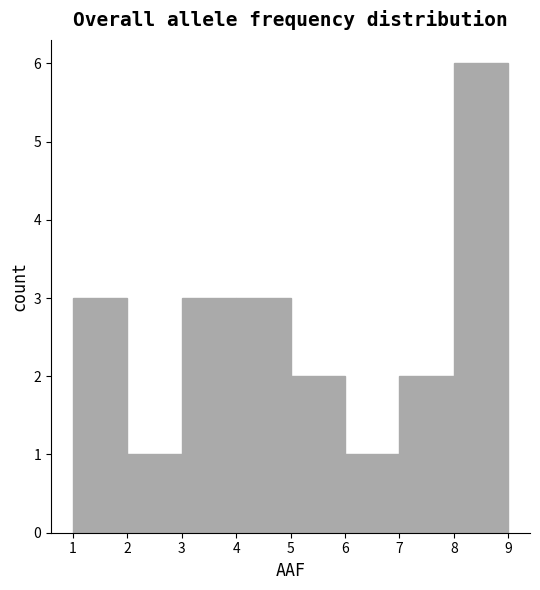

What is the height of the bar covering 8 to 9 on the x-axis? The values are not printed on the chart, so give them approximately, as read against the axis.

6